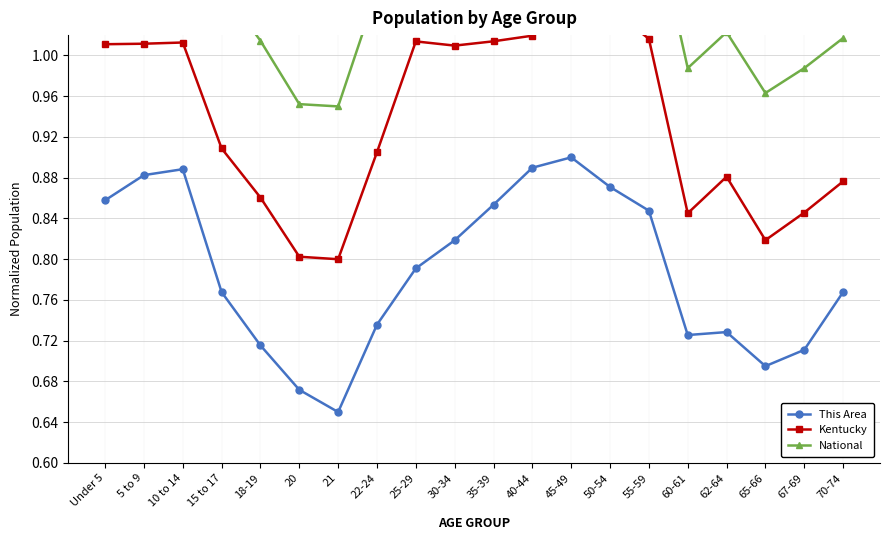

Reading left to right, what are all the values shown in this chart?

This Area: Under 5=0.9	5 to 9=0.9	10 to 14=0.9	15 to 17=0.8	18-19=0.7	20=0.7	21=0.7	22-24=0.7	25-29=0.8	30-34=0.8	35-39=0.9	40-44=0.9	45-49=0.9	50-54=0.9	55-59=0.8	60-61=0.7	62-64=0.7	65-66=0.7	67-69=0.7	70-74=0.8
Kentucky: Under 5=1.0	5 to 9=1.0	10 to 14=1.0	15 to 17=0.9	18-19=0.9	20=0.8	21=0.8	22-24=0.9	25-29=1.0	30-34=1.0	35-39=1.0	40-44=1.0	45-49=1.1	50-54=1.0	55-59=1.0	60-61=0.8	62-64=0.9	65-66=0.8	67-69=0.8	70-74=0.9
National: Under 5=1.2	5 to 9=1.2	10 to 14=1.2	15 to 17=1.1	18-19=1.0	20=1.0	21=0.9	22-24=1.1	25-29=1.2	30-34=1.2	35-39=1.2	40-44=1.2	45-49=1.2	50-54=1.2	55-59=1.2	60-61=1.0	62-64=1.0	65-66=1.0	67-69=1.0	70-74=1.0